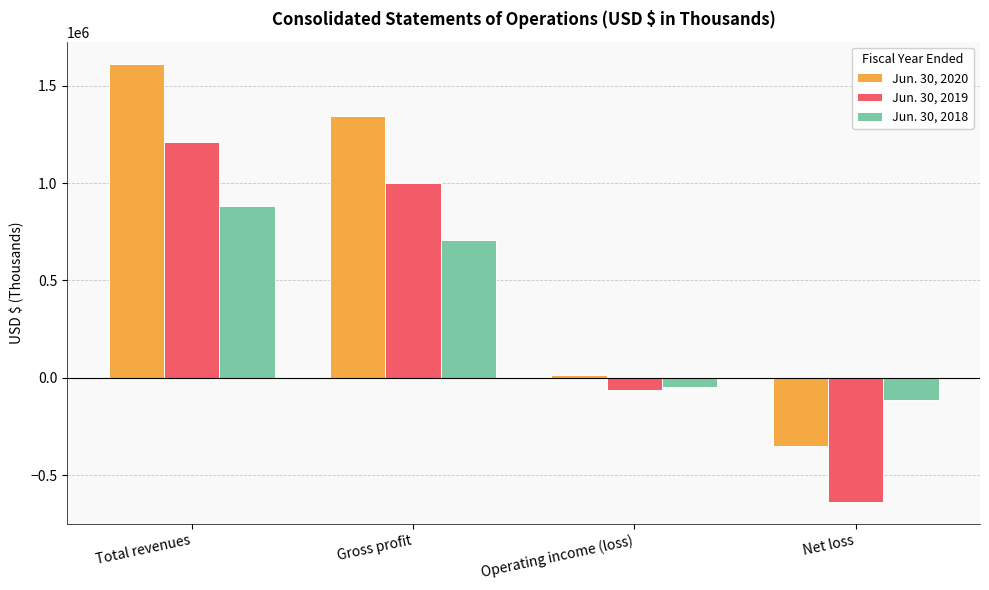

Count the Jun. 30, 2020 values in the range 14086 to 1614173.

3